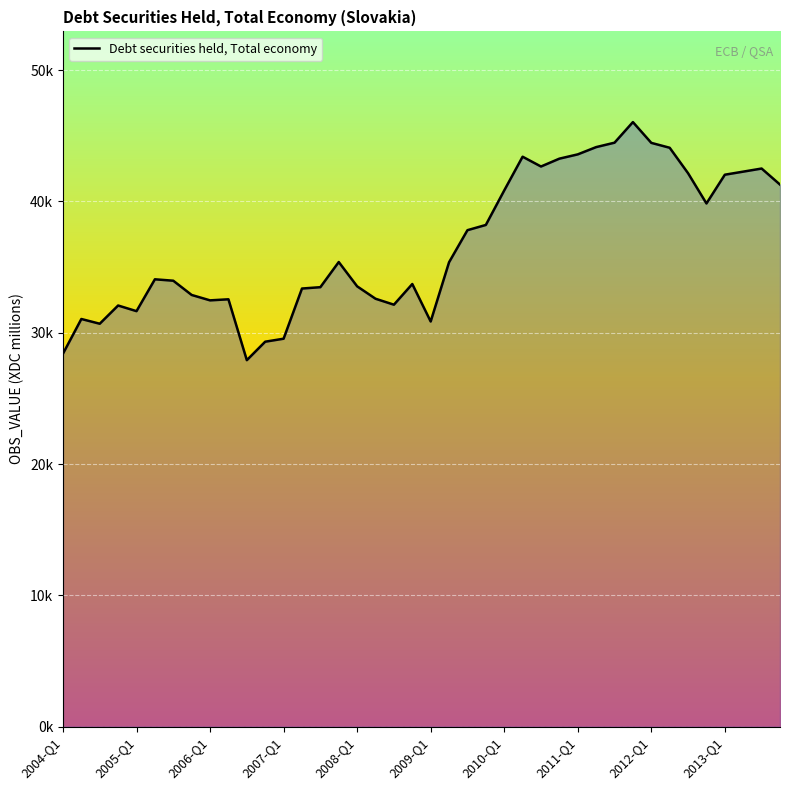

Does the chart have visible grid lines?

Yes